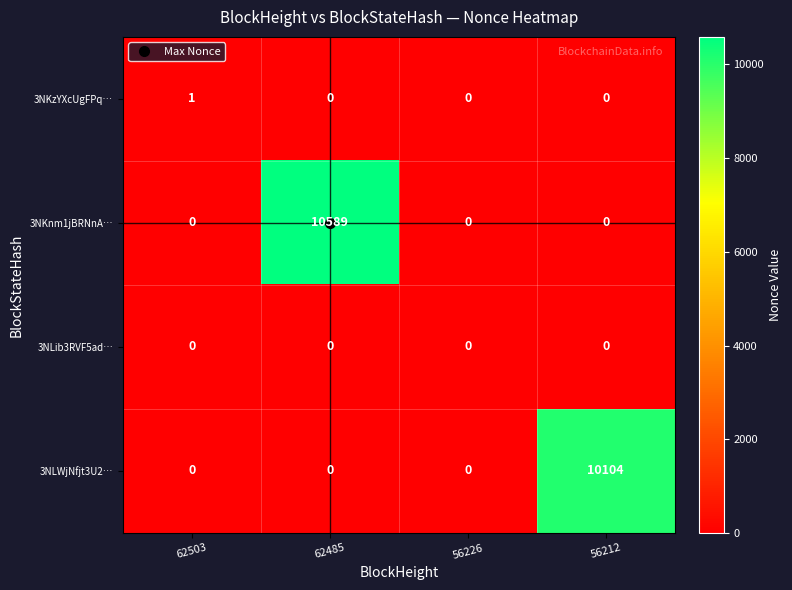

What is the total value across all series at 62485?

10589